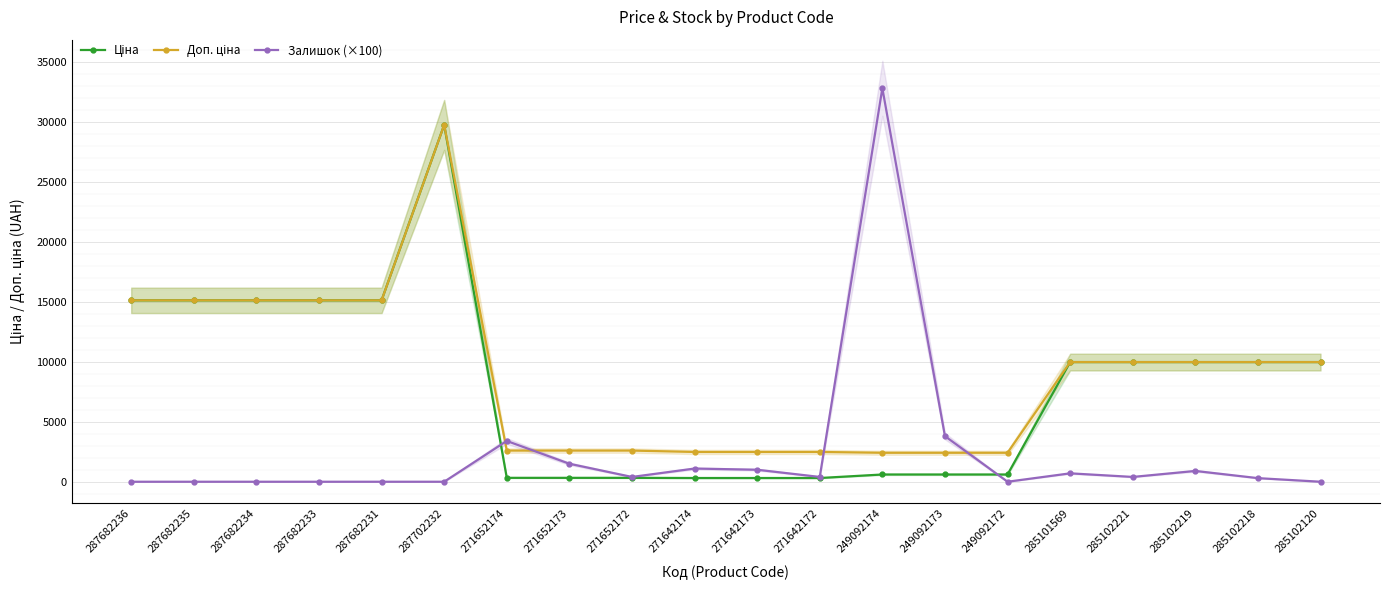

How many distinct data groups are displayed?

3